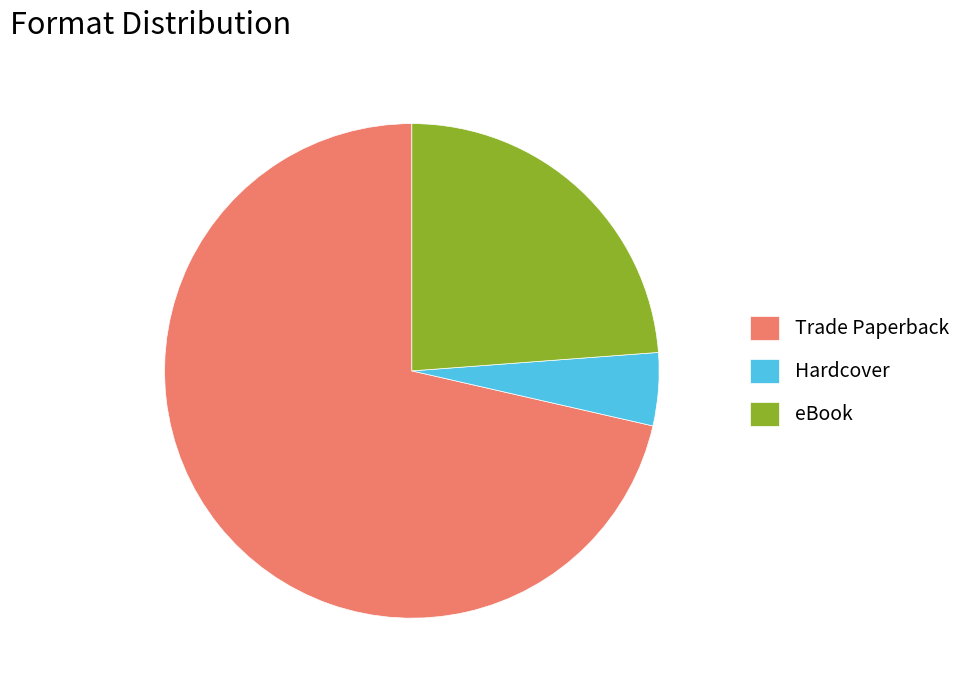

Is there a majority slice in this chart?

Yes